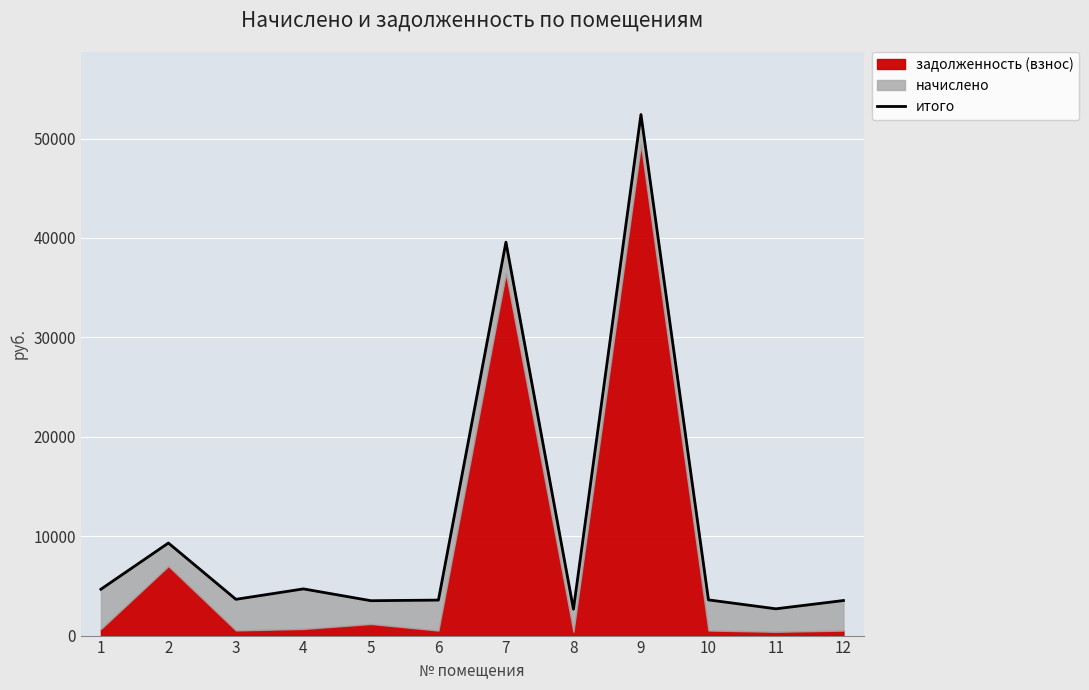

True or false: there are more than 0 points higher than both neighbors.

True